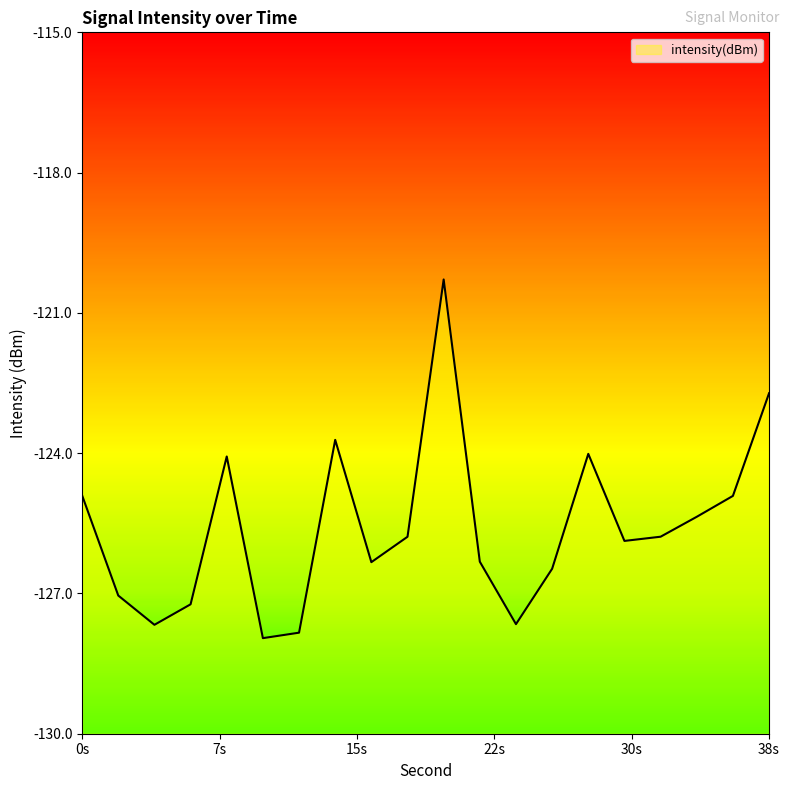

The chart shows a value of -68.6 at 16. True or false?

False